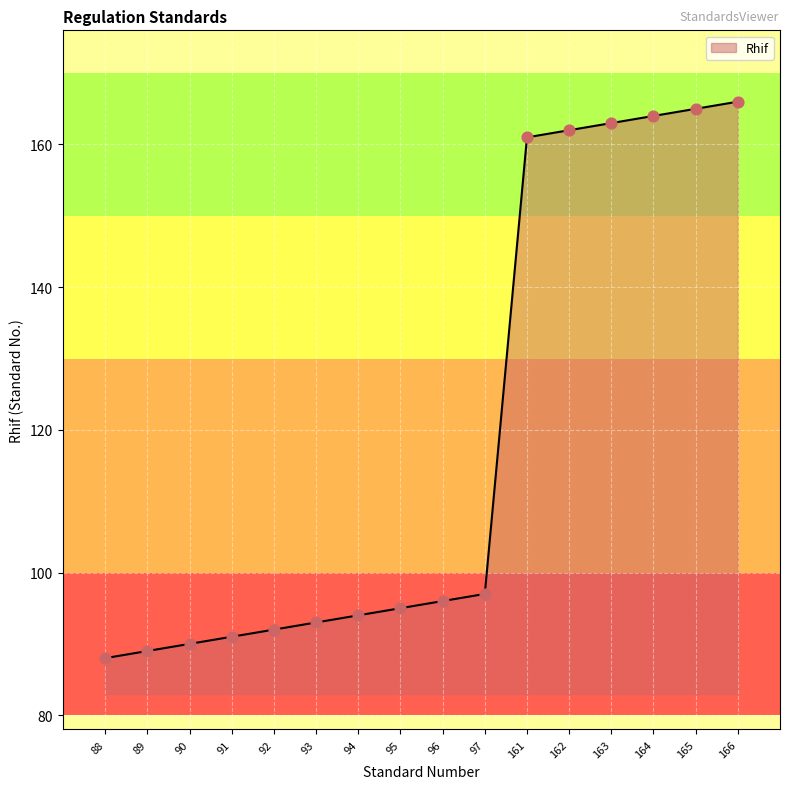

What is the ratio of the value at 162 to the value at 163?

1.0